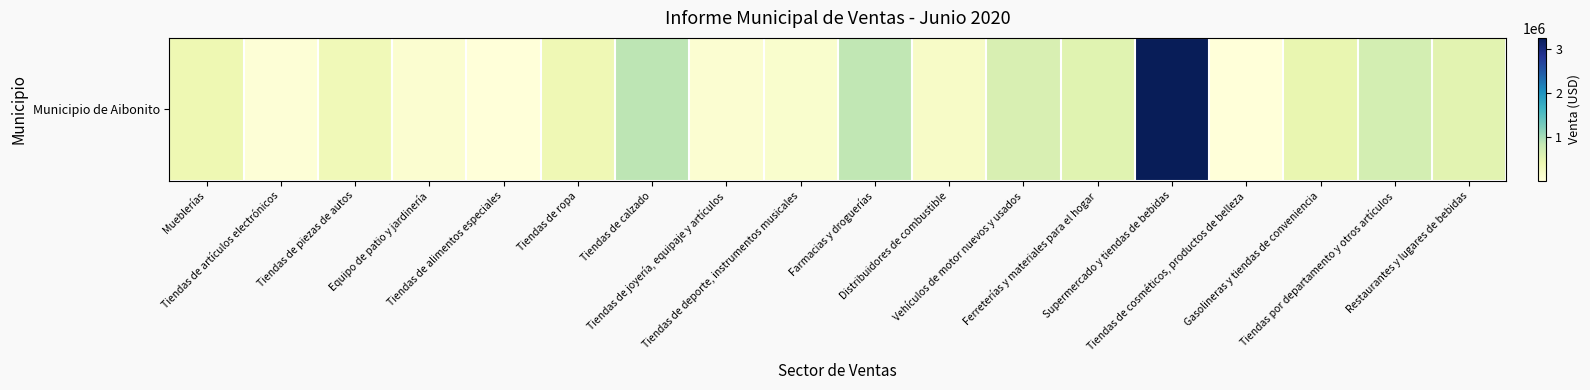

Reading left to right, transcribe all the data shown in this chart.

Mueblerías=396780.0	Tiendas de artículos electrónicos=36102.8	Tiendas de piezas de autos=335595.4	Equipo de patio y jardinería=101067.3	Tiendas de alimentos especiales=14483.8	Tiendas de ropa=364503.4	Tiendas de calzado=870627.3	Tiendas de joyería, equipaje y artículos=82245.2	Tiendas de deporte, instrumentos musicales=124185.8	Farmacias y droguerías=848731.5	Distribuidores de combustible=188324.4	Vehículos de motor nuevos y usados=628577.9	Ferreterías y materiales para el hogar=546724.3	Supermercado y tiendas de bebidas=3252364.3	Tiendas de cosméticos, productos de belleza=4292.1	Gasolineras y tiendas de conveniencia=450779.0	Tiendas por departamento y otros artículos=679244.2	Restaurantes y lugares de bebidas=533481.5